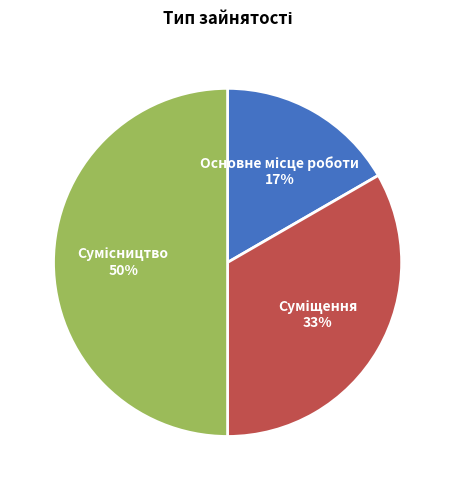

To the nearest percent, what is the average slice percentage?

33%